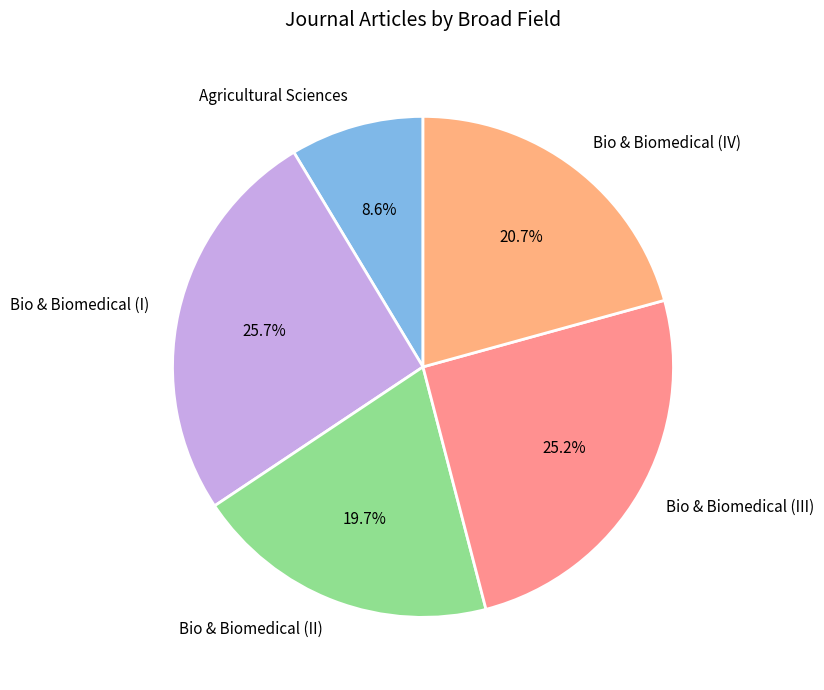

Which slice is the smallest?

Agricultural Sciences